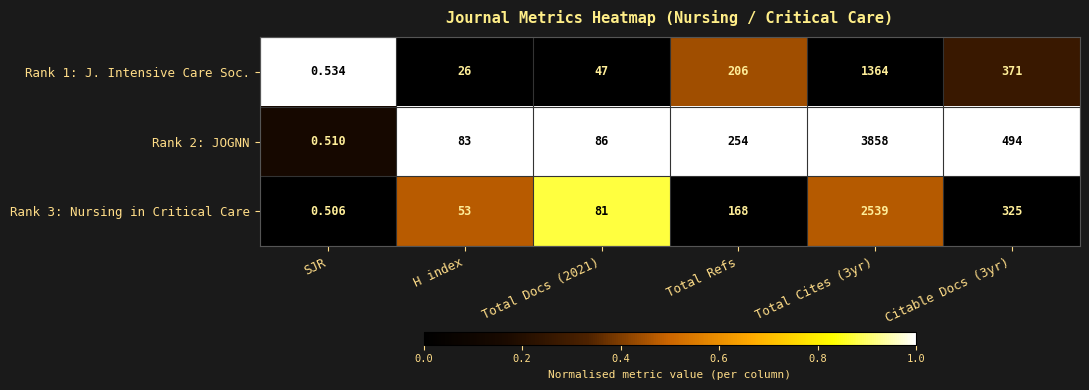

List the series in order of their peak value, highest first.

Rank 2: JOGNN, Rank 3: Nursing in Critical Care, Rank 1: J. Intensive Care Soc.